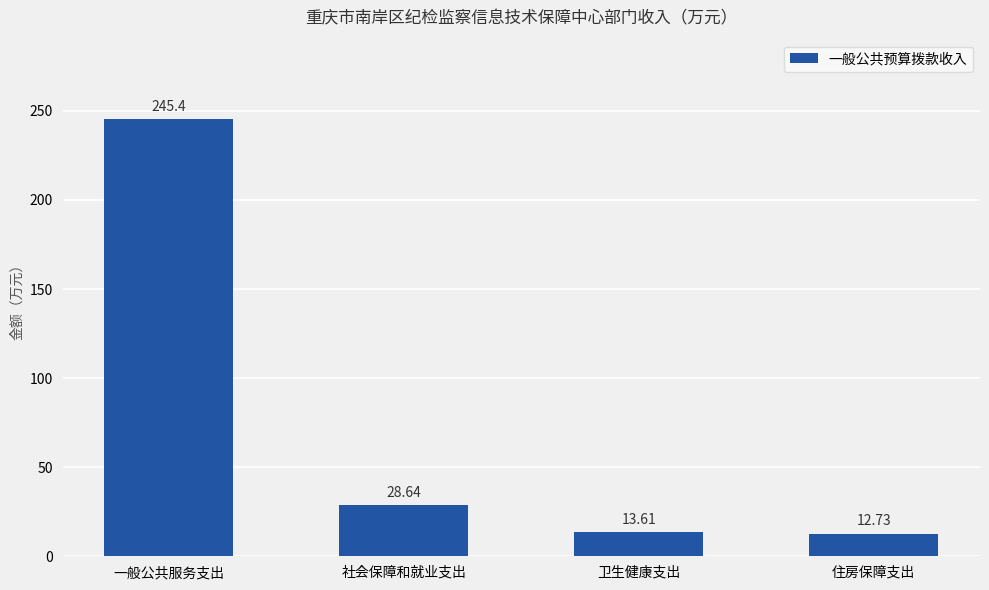

Between 一般公共服务支出 and 卫生健康支出, which is larger?

一般公共服务支出